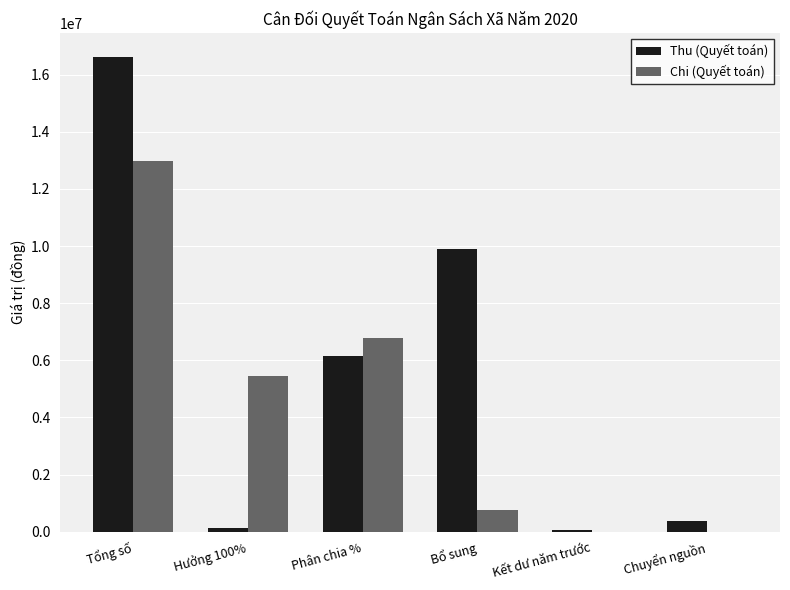

What is the highest value of the Chi (Quyết toán) series?

12993521